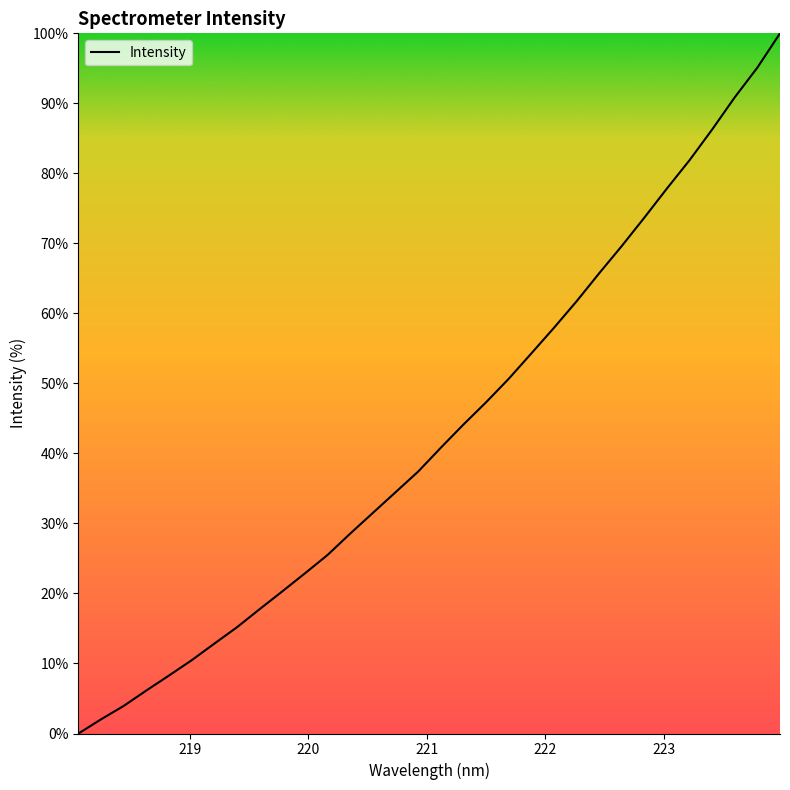

What is the average value?

43.0